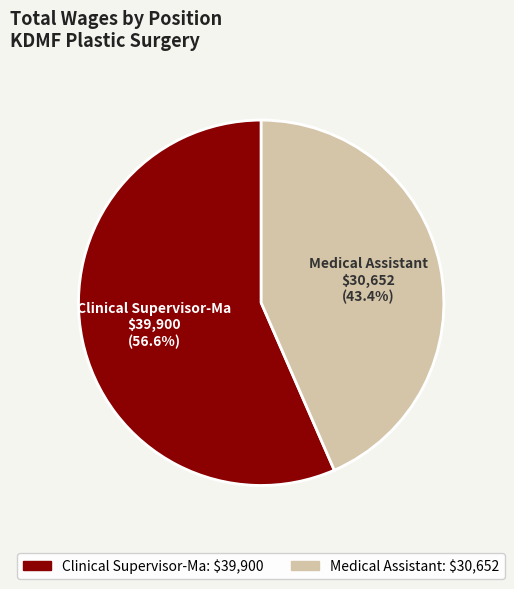

Is it true that Medical Assistant is 43% of the pie?

True